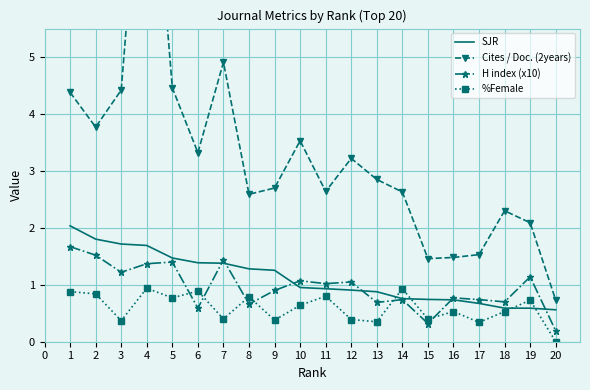

Between which two adjacent categories do H index (x10) and %Female first intersect?

5 and 6